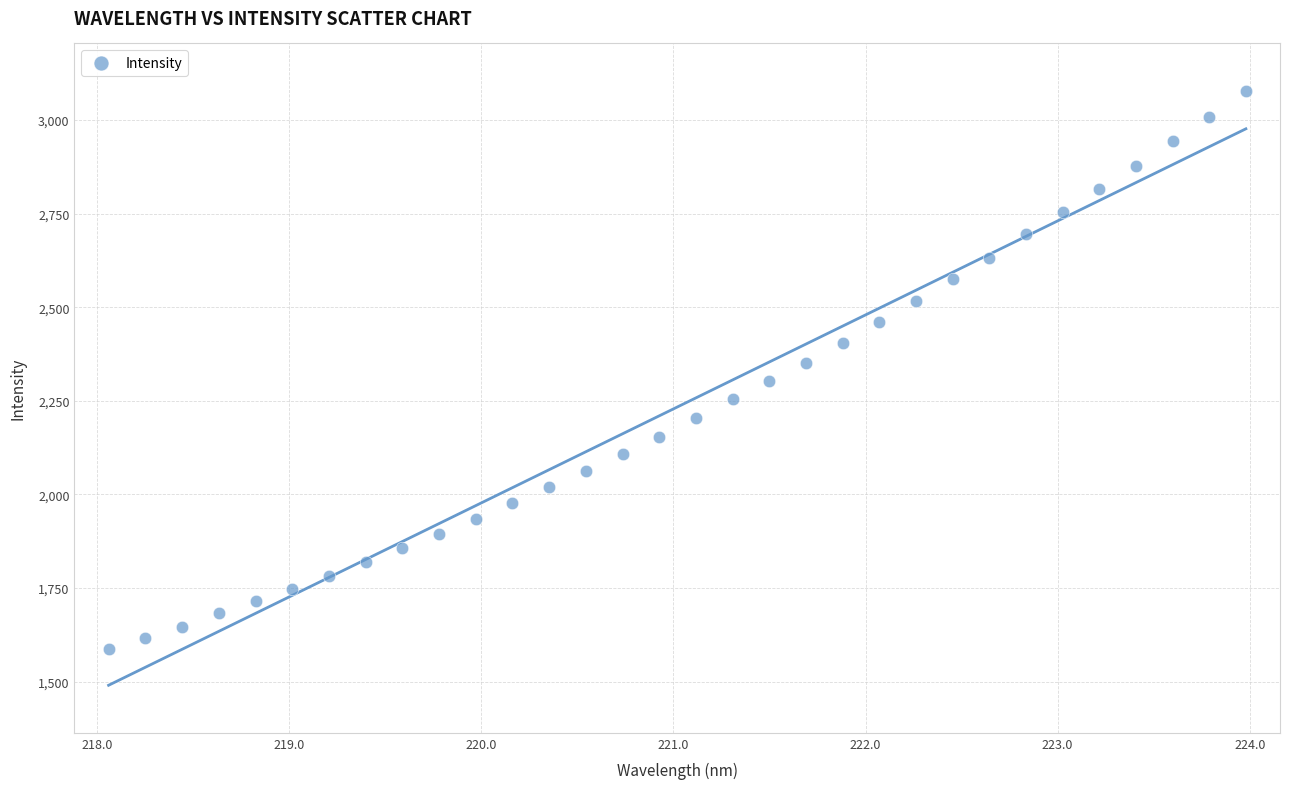

What is the range of X values (max minus min)?

5.9